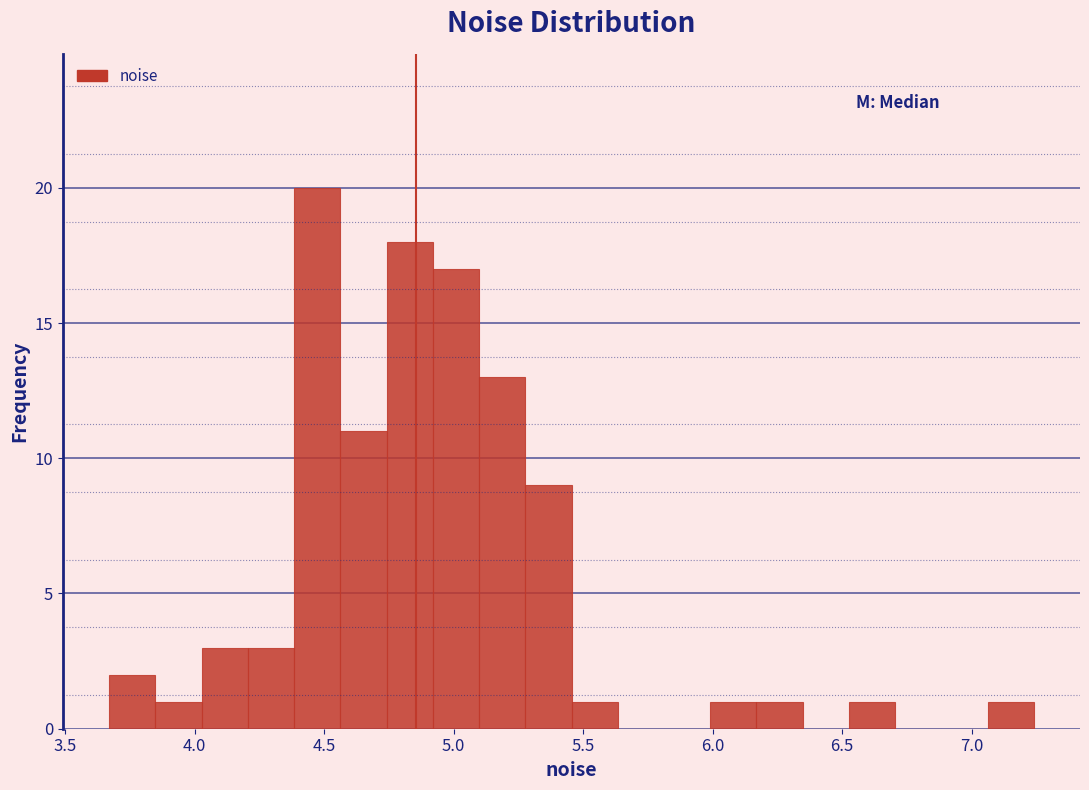

Read against the x-axis, roughly where is the centre of the tallest bar?

4.45